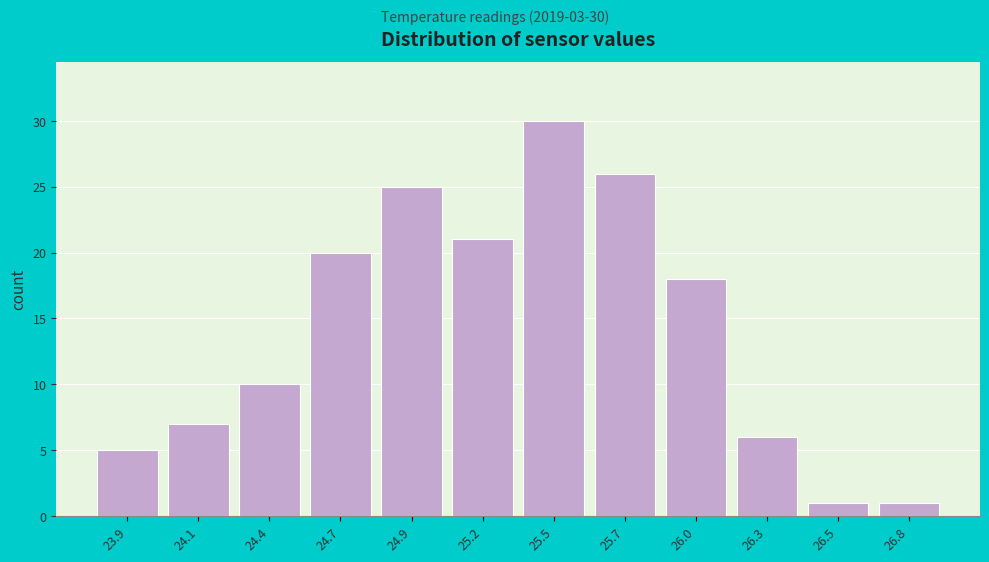

Reading left to right, extract all data points from this chart.

5	7	10	20	25	21	30	26	18	6	1	1